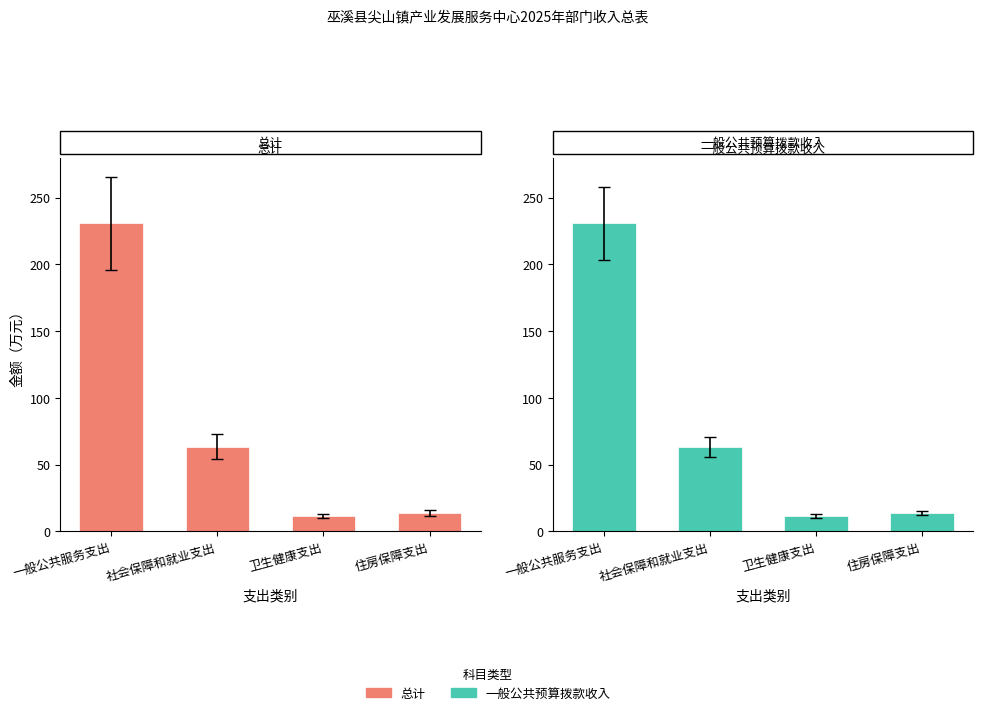

Rank the series by their maximum value, from highest to lowest.

总计, 一般公共预算拨款收入